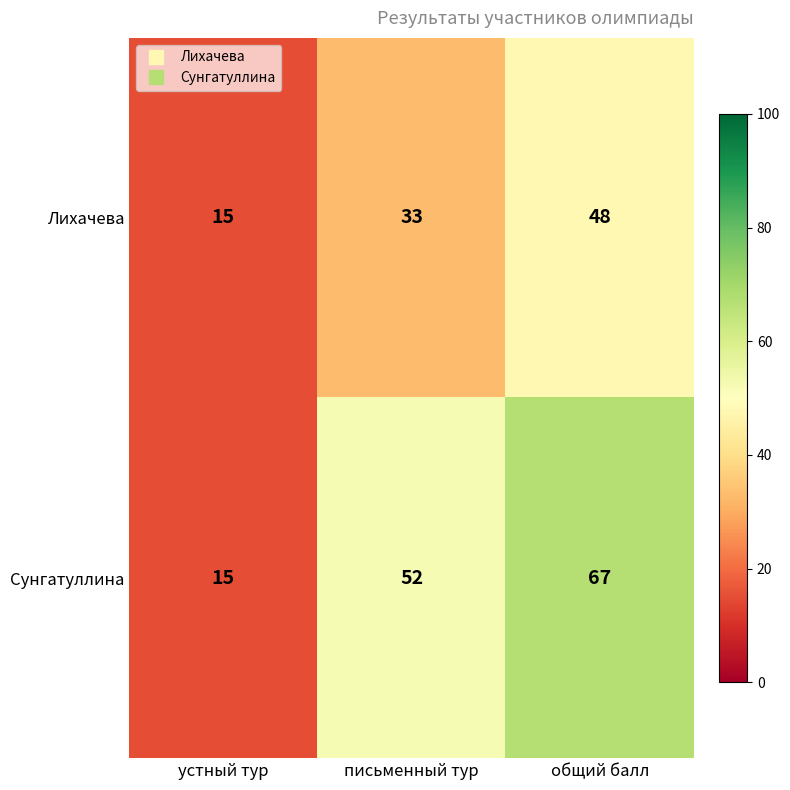

Count the number of data series in this chart.

2